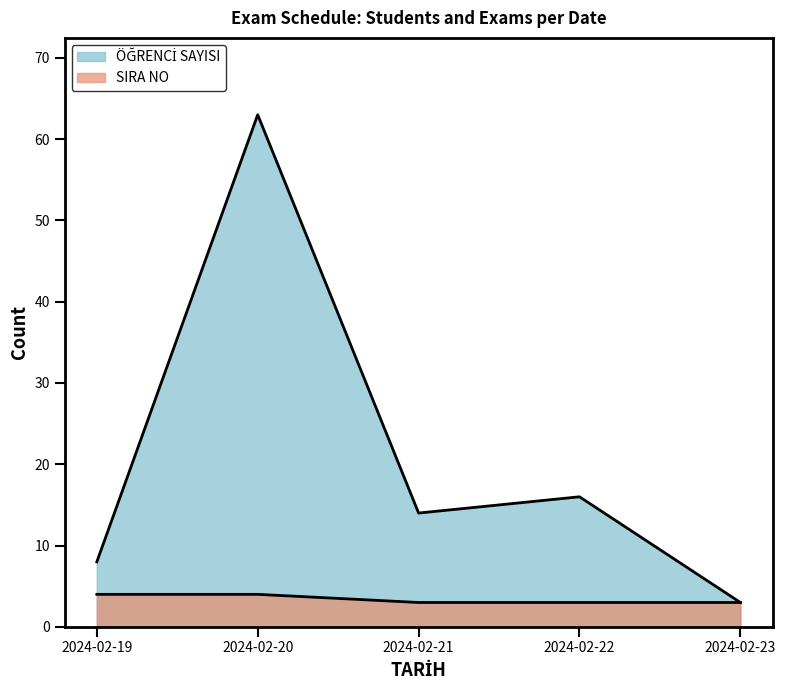

The value of SIRA NO at 2024-02-21 is 2. True or false?

False